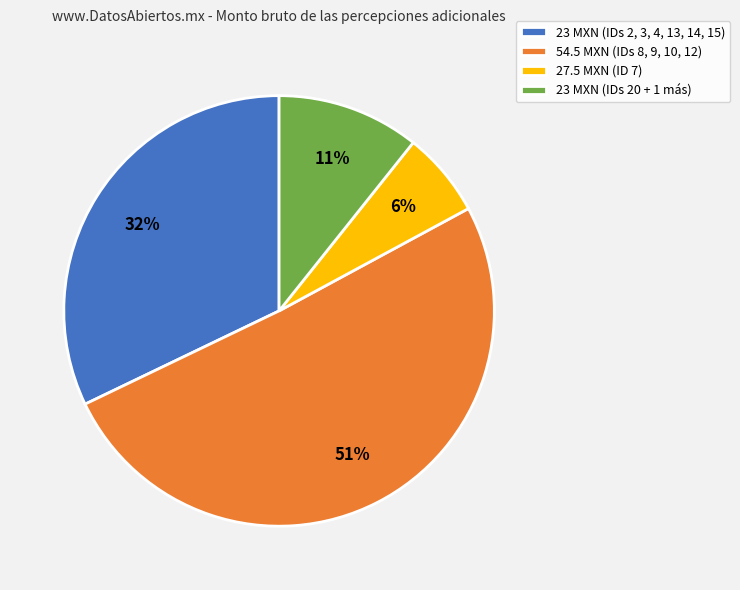

What is the smallest slice in the pie chart?

27.5 MXN (ID 7)